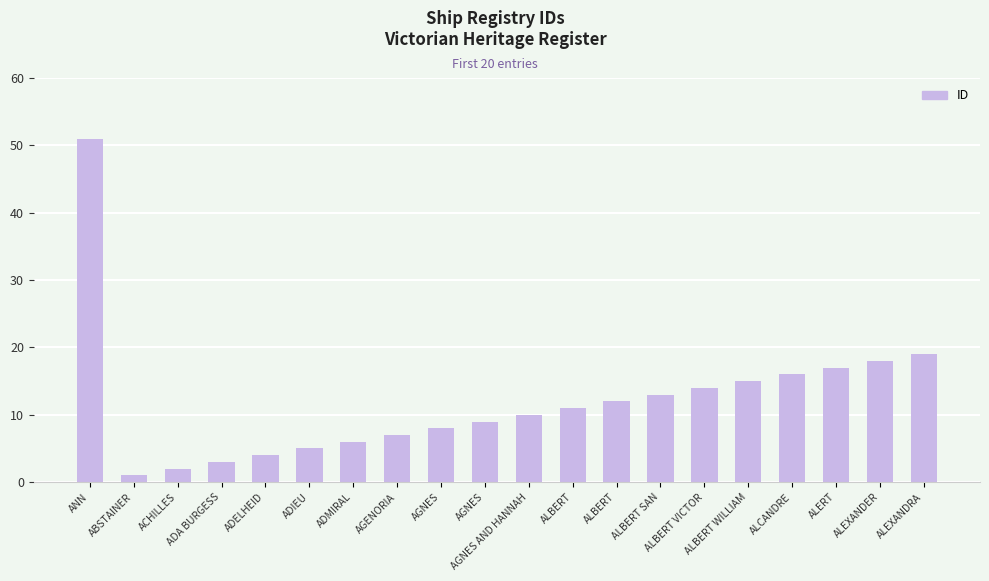

How many bars are there in total?

20